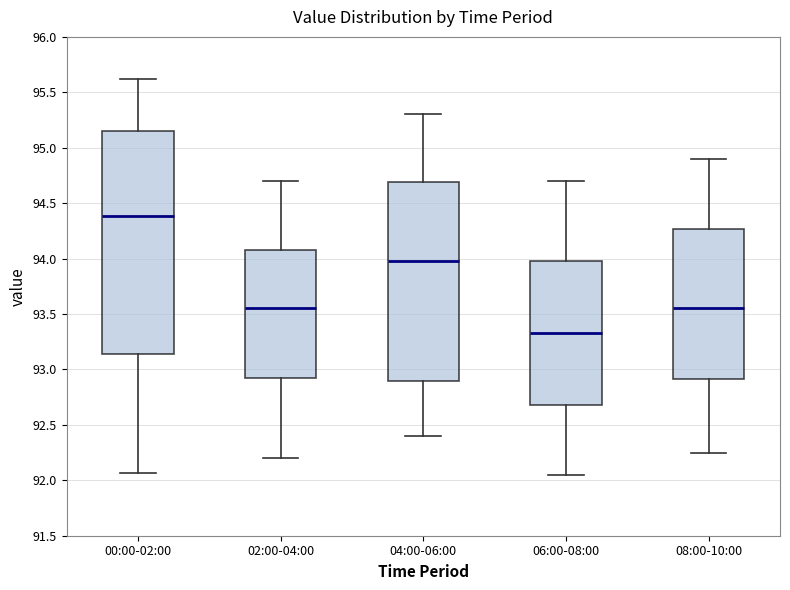

Reading left to right, transcribe this box plot: for each box, give where its median line is, the range the box spans, and where its two whiskers end, as read against the y-axis. The values are not printed on the chart, so give them approximately, as read against the axis.

00:00-02:00: median 94.40, box 93.15 to 95.15, whiskers 92.05 to 95.60
02:00-04:00: median 93.55, box 92.95 to 94.10, whiskers 92.20 to 94.70
04:00-06:00: median 94.00, box 92.90 to 94.70, whiskers 92.40 to 95.30
06:00-08:00: median 93.35, box 92.70 to 94.00, whiskers 92.05 to 94.70
08:00-10:00: median 93.55, box 92.90 to 94.25, whiskers 92.25 to 94.90